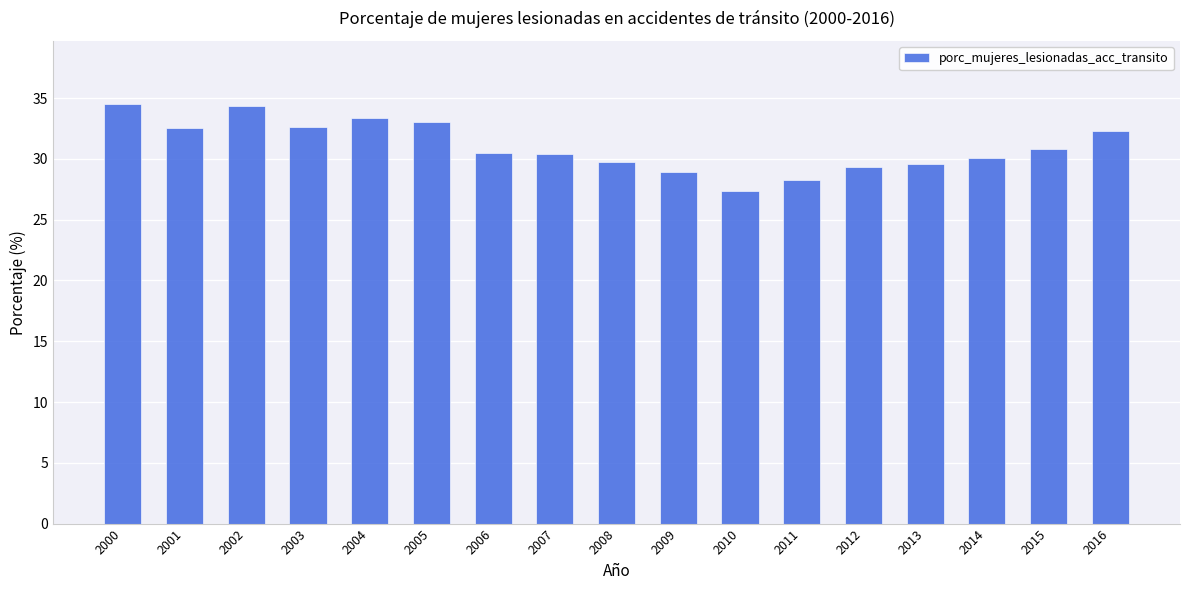

What is the difference between the maximum and minimum values?

7.2